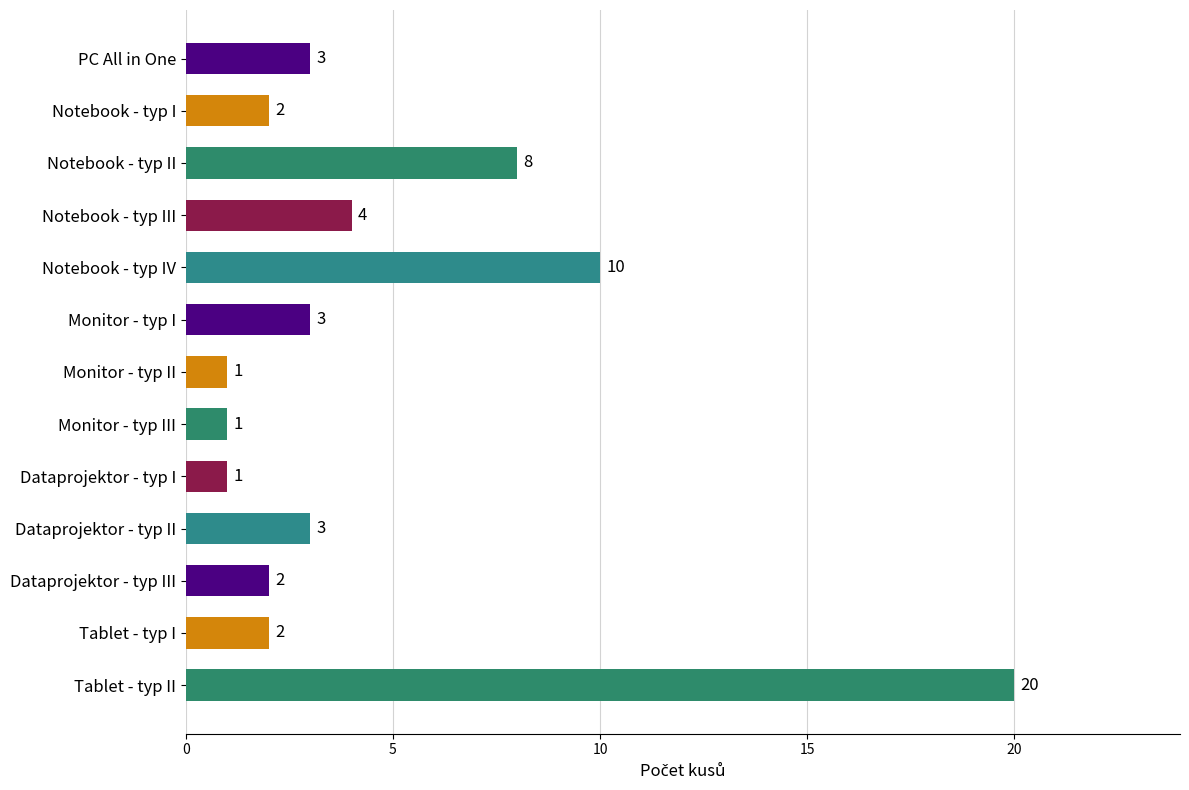

What is the maximum value shown in the chart?

20